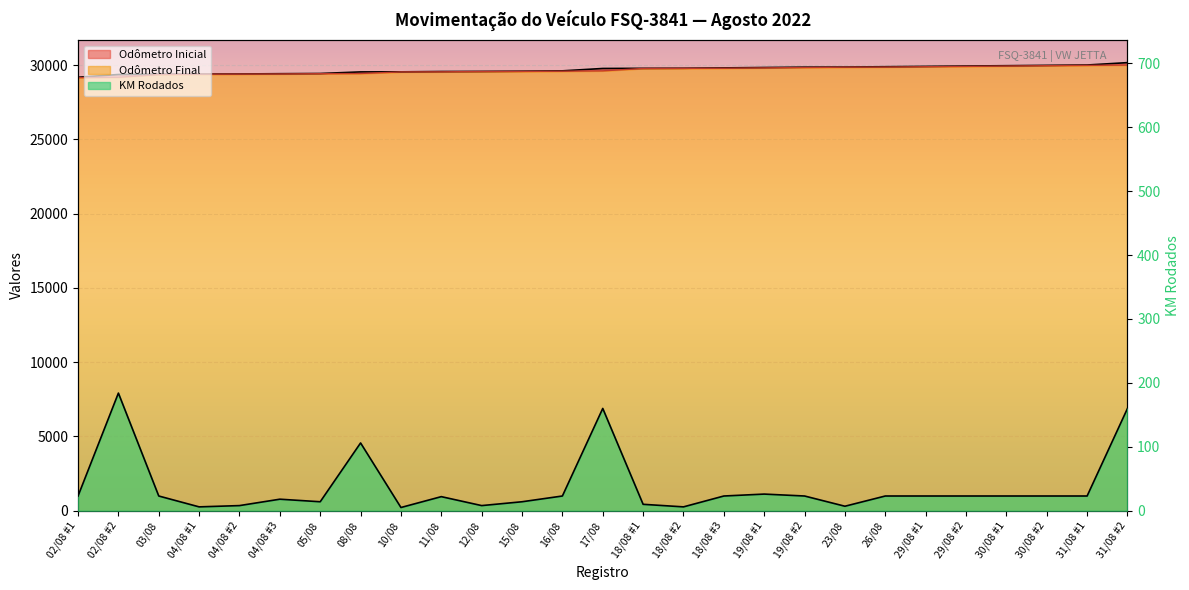

What is the difference between the highest and lowest values at 18/08 #2?

29785